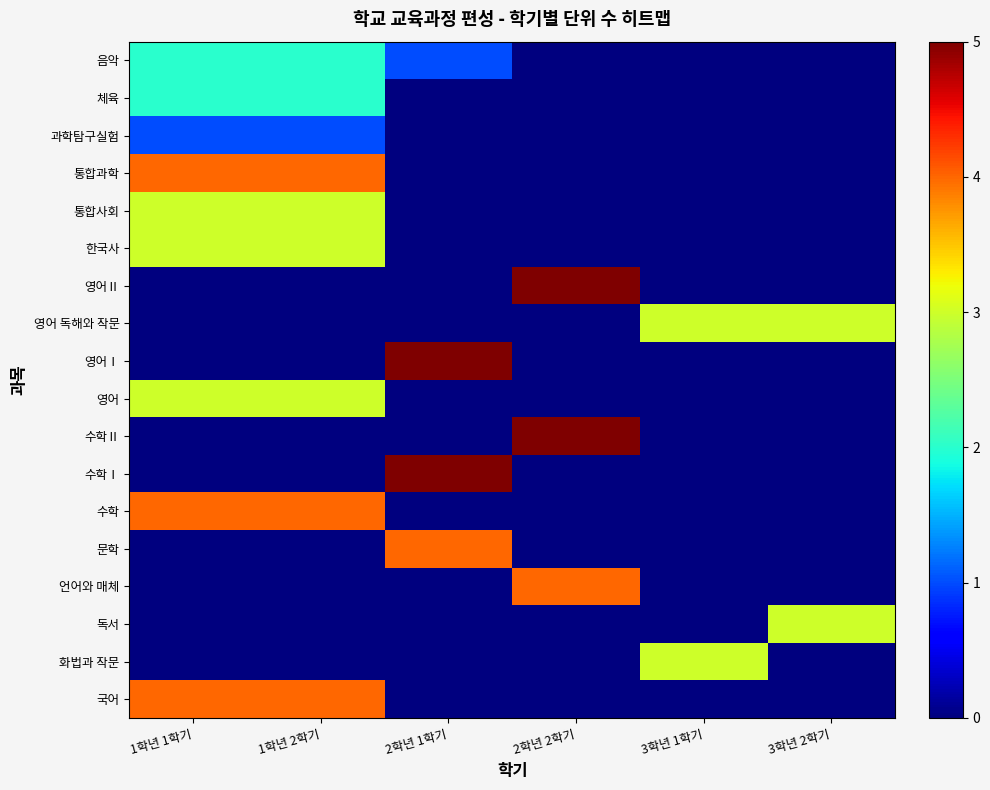

Which has a higher value, 2학년 1학기 or 2학년 2학기?

2학년 1학기